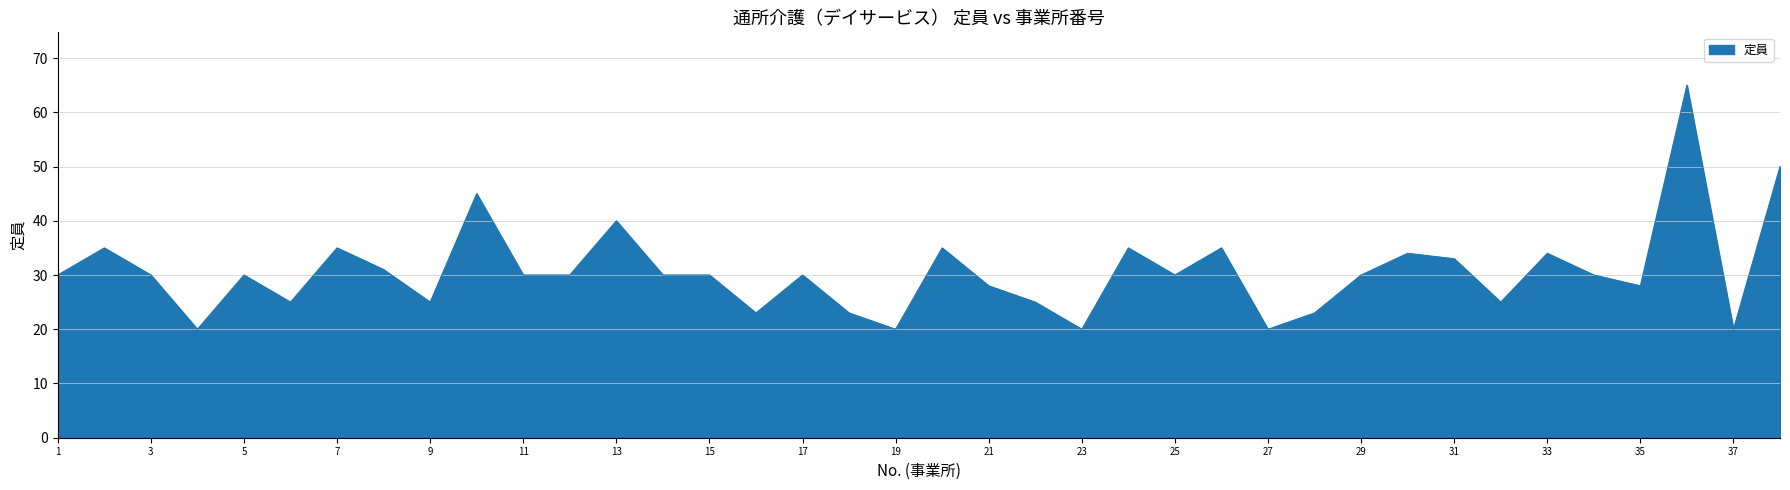

Reading left to right, transcribe all the data shown in this chart.

30	35	30	20	30	25	35	31	25	45	30	30	40	30	30	23	30	23	20	35	28	25	20	35	30	35	20	23	30	34	33	25	34	30	28	65	20	50